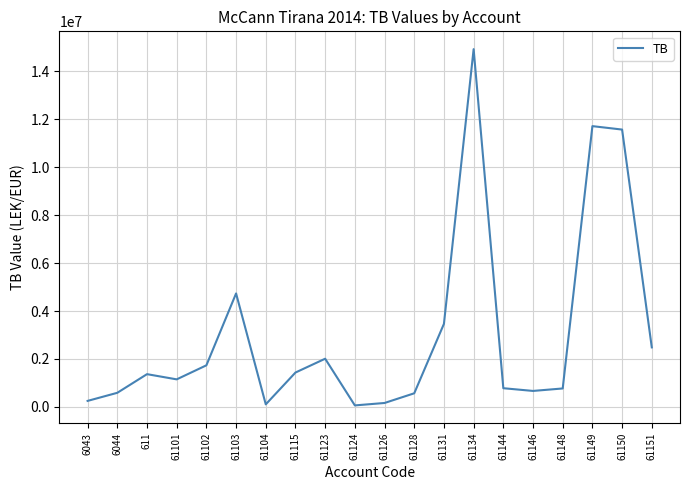

What position from the left is 61101?

4